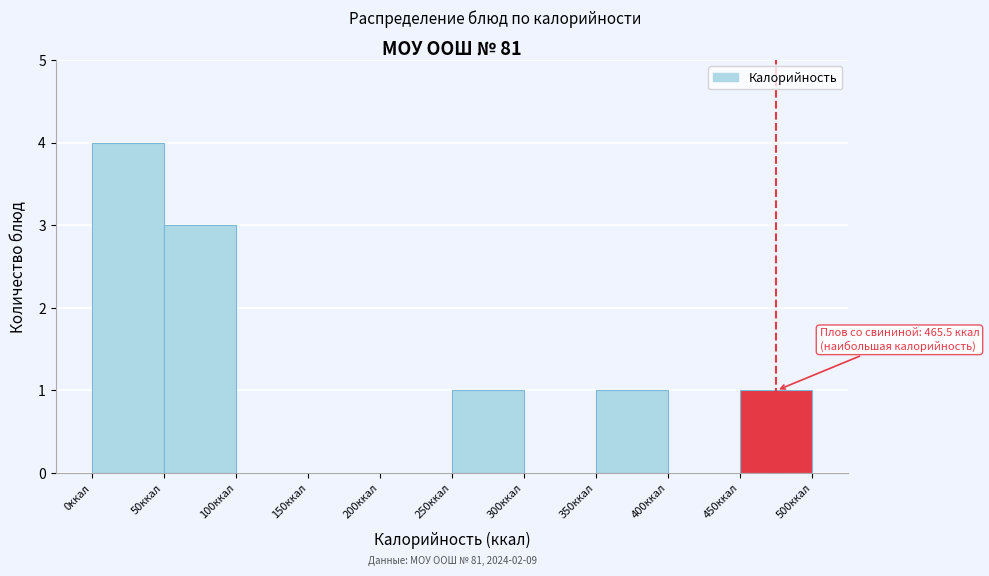

Over which range of the x-axis is the bar tallest?

0 to 50